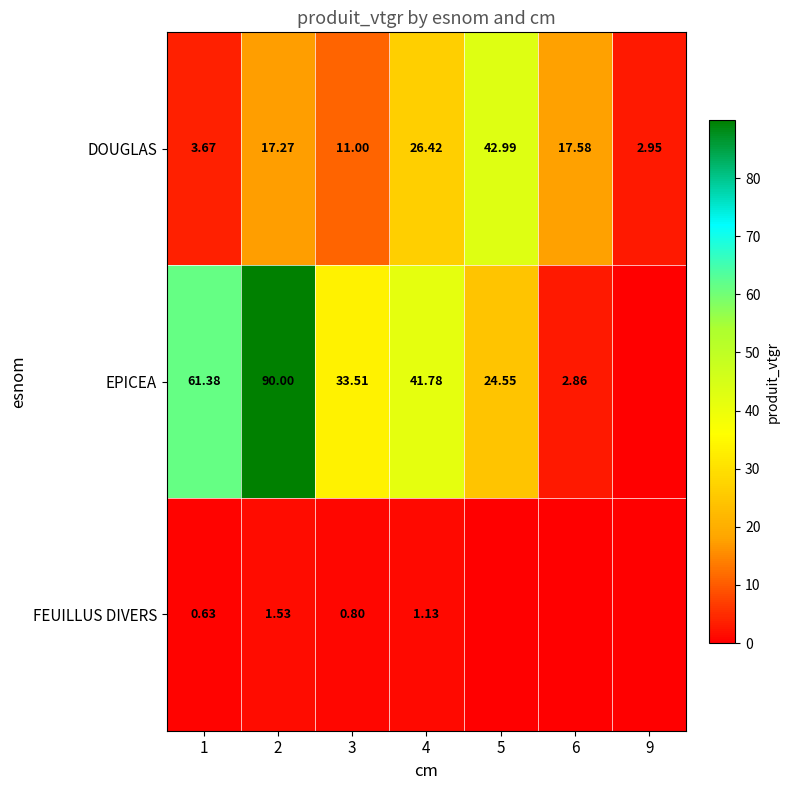

At how many categories does at least one series exceed 68?

1